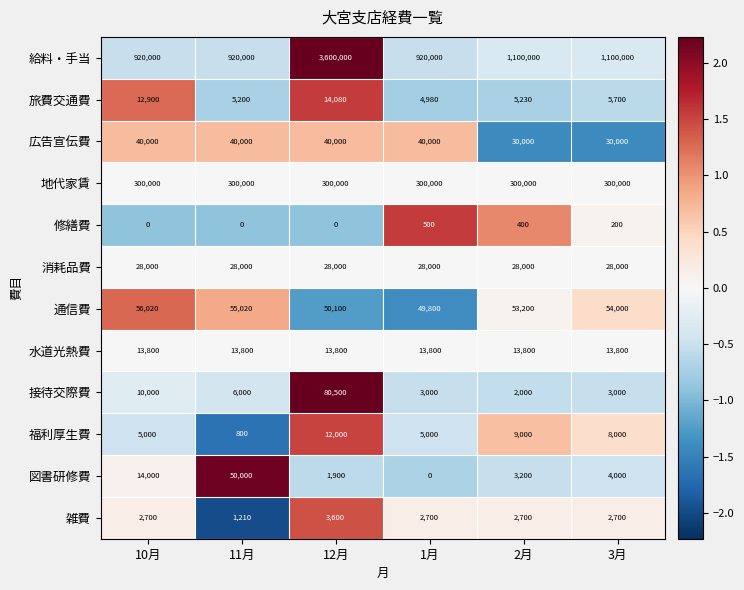

What is the total value across all series at 10月?

1402420